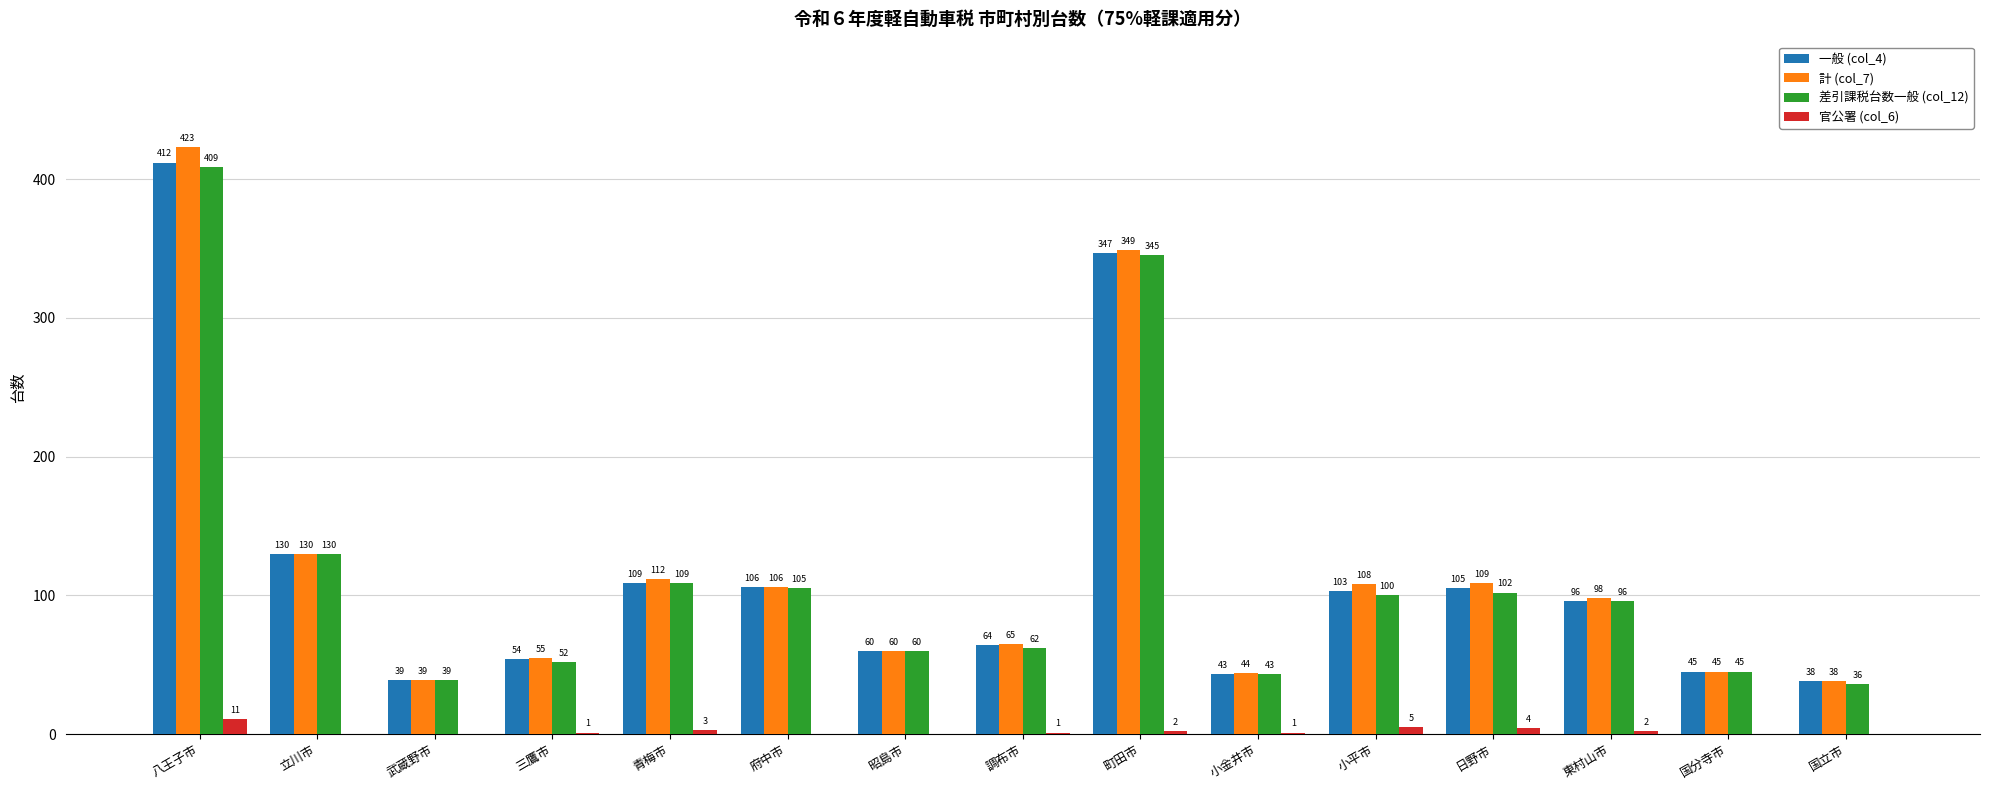

Which series has the largest range (max minus min)?

計 (col_7)